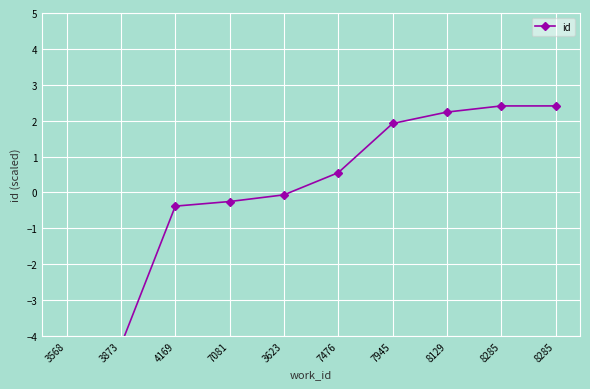

List the labels in order of value, largest first.

8285, 8285, 8129, 7945, 7476, 3623, 7081, 4169, 3873, 3568